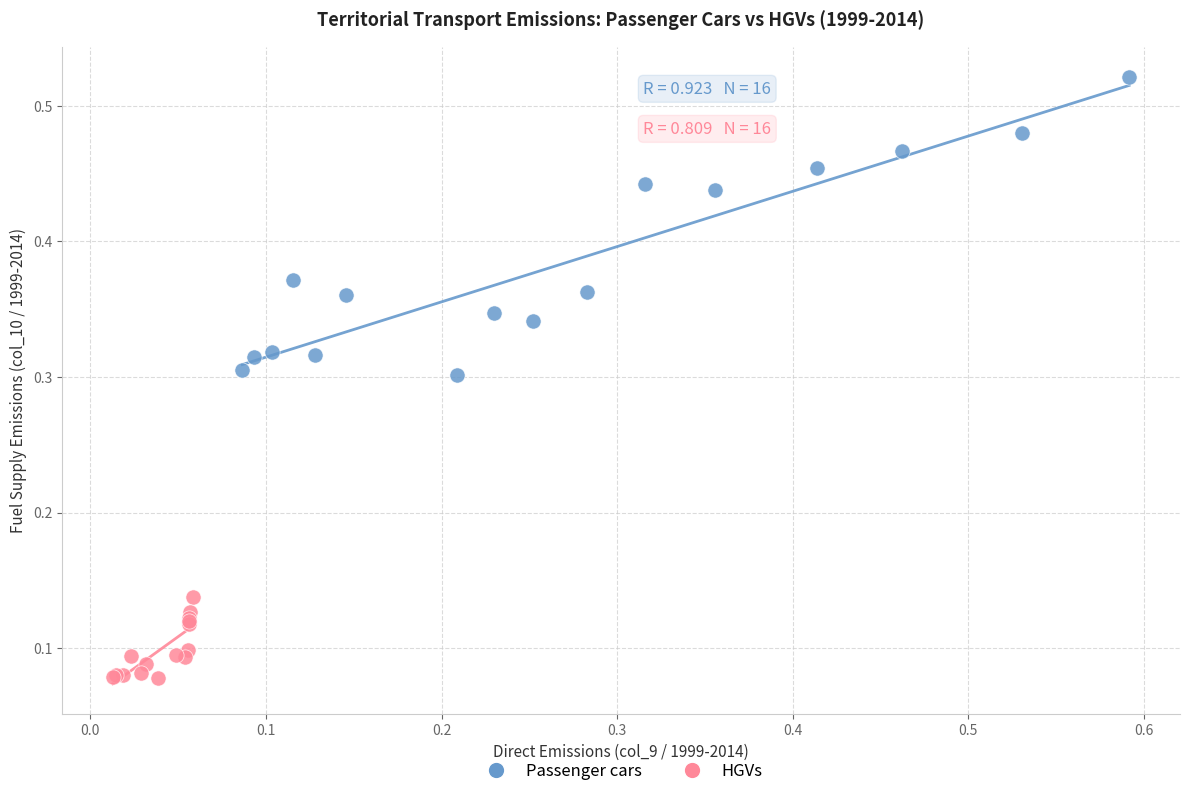

Which series has the largest Y range (max minus min)?

Passenger cars